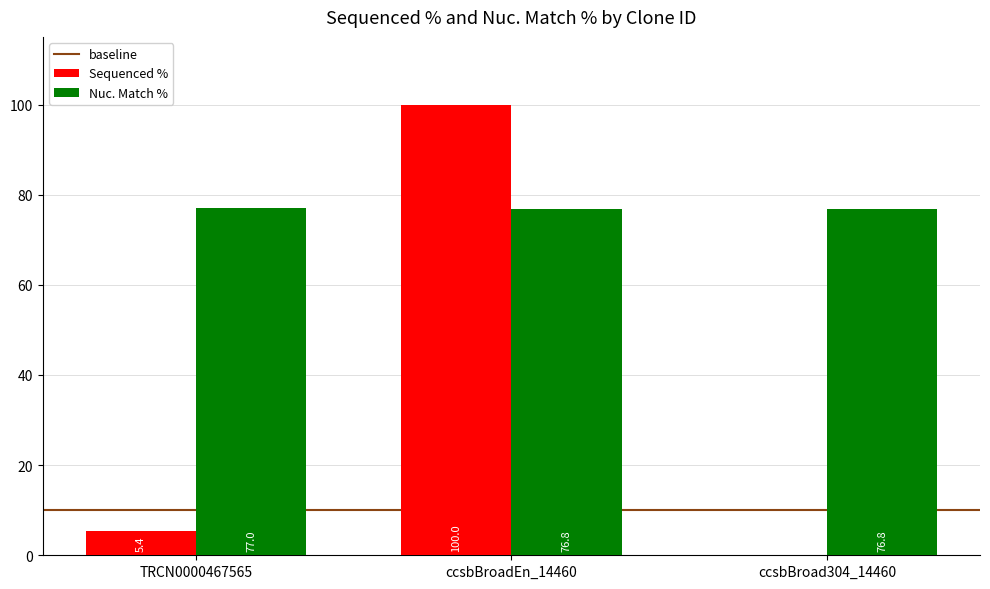

What is the total value across all series at ccsbBroadEn_14460?

176.8